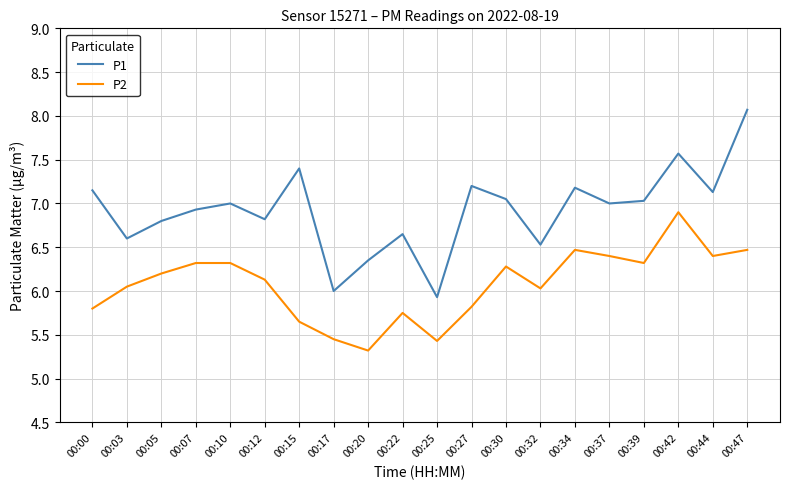

True or false: P2 has a value of 6.9 at 00:42.

True